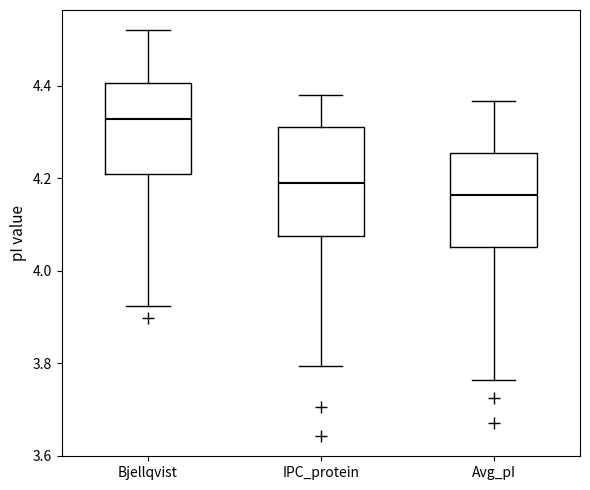

Comparing the boxes themselves (not the whiskers), which one is the tallest?

IPC_protein